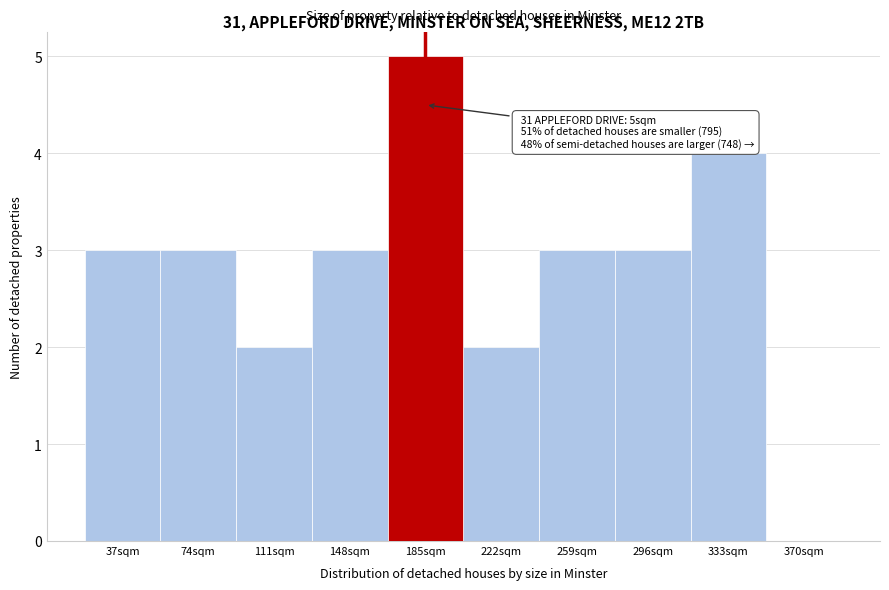

Reading left to right, transcribe all the data shown in this chart.

37sqm=3	74sqm=3	111sqm=2	148sqm=3	185sqm=5	222sqm=2	259sqm=3	296sqm=3	333sqm=4	370sqm=0